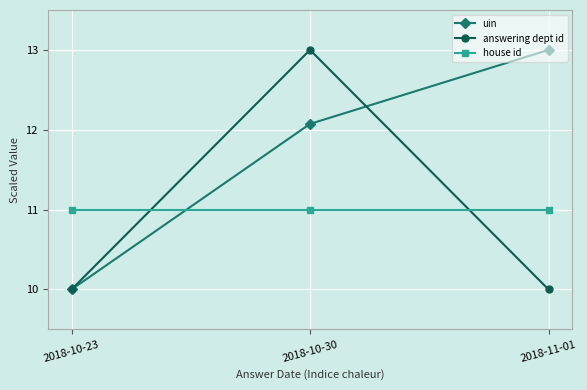

What is the sum of the answering dept id values at 2018-10-23 and 2018-10-30?

23.0